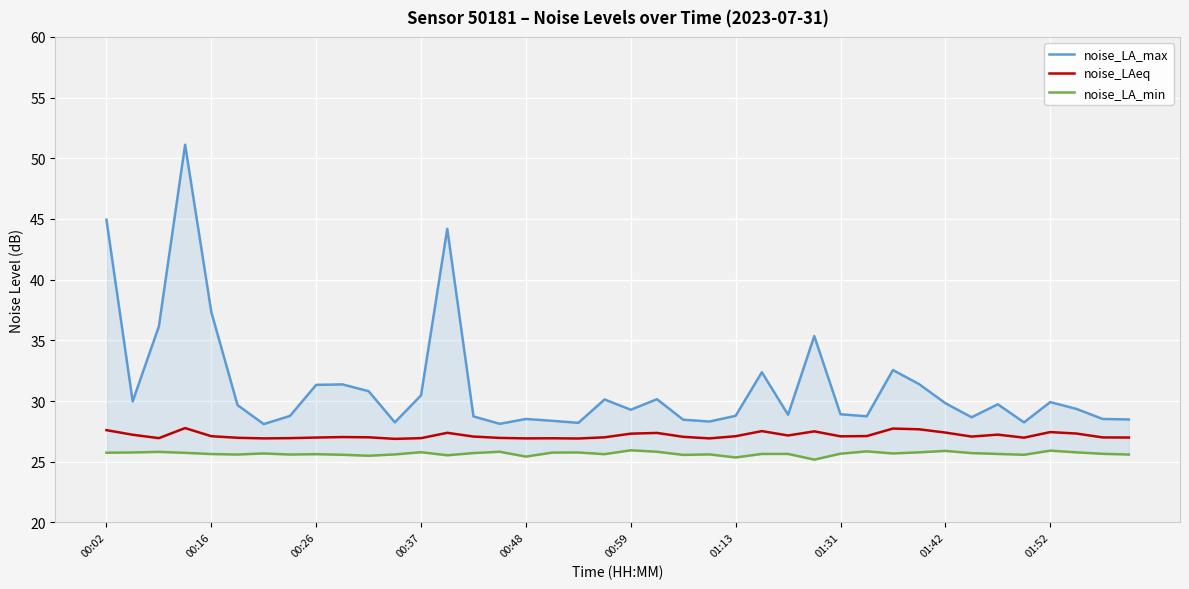

What is the maximum value for noise_LAeq?

27.8